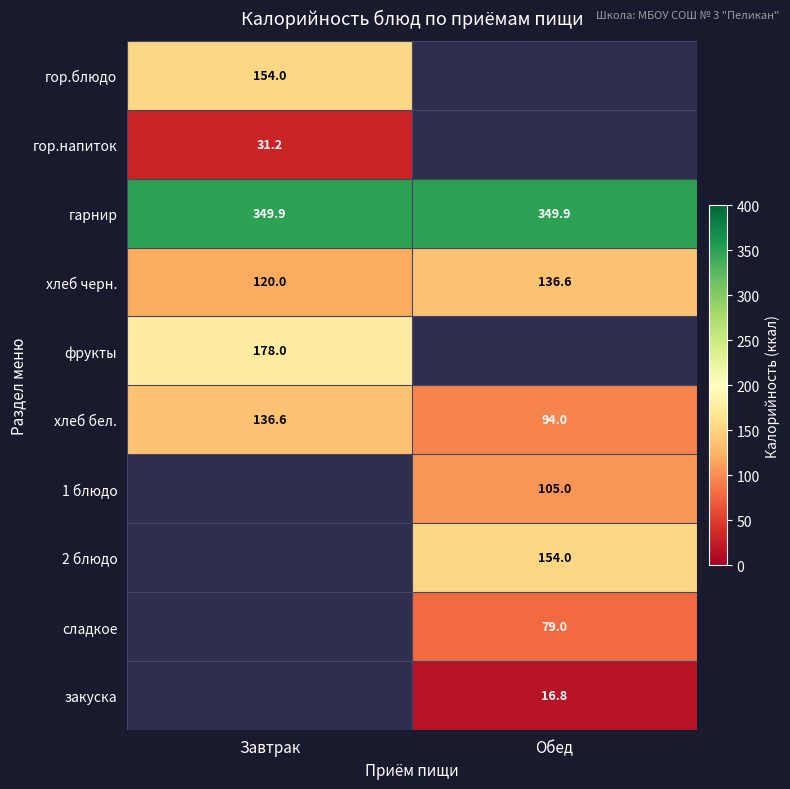

Where does the хлеб черн. series first go above 136?

Обед